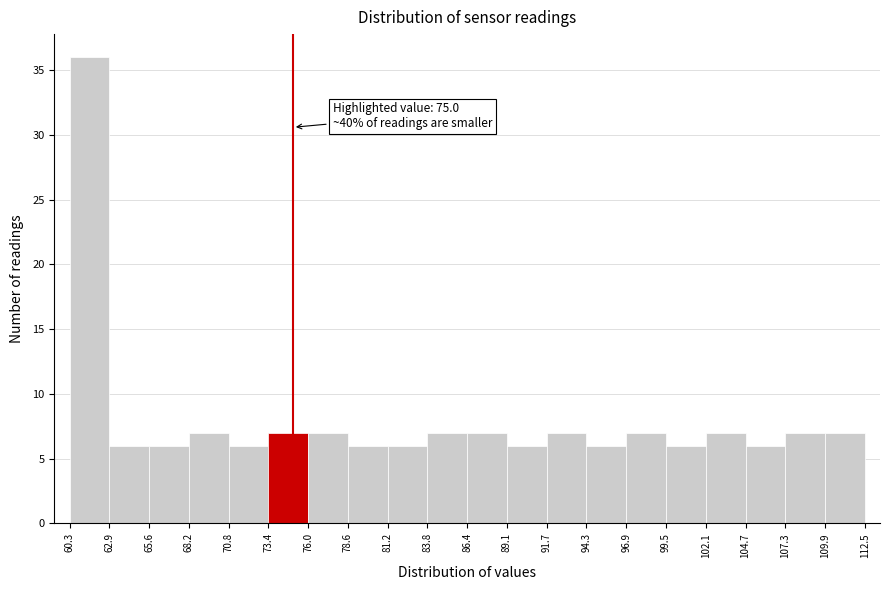

Which range on the x-axis has the tallest bar?

60.3 to 62.9